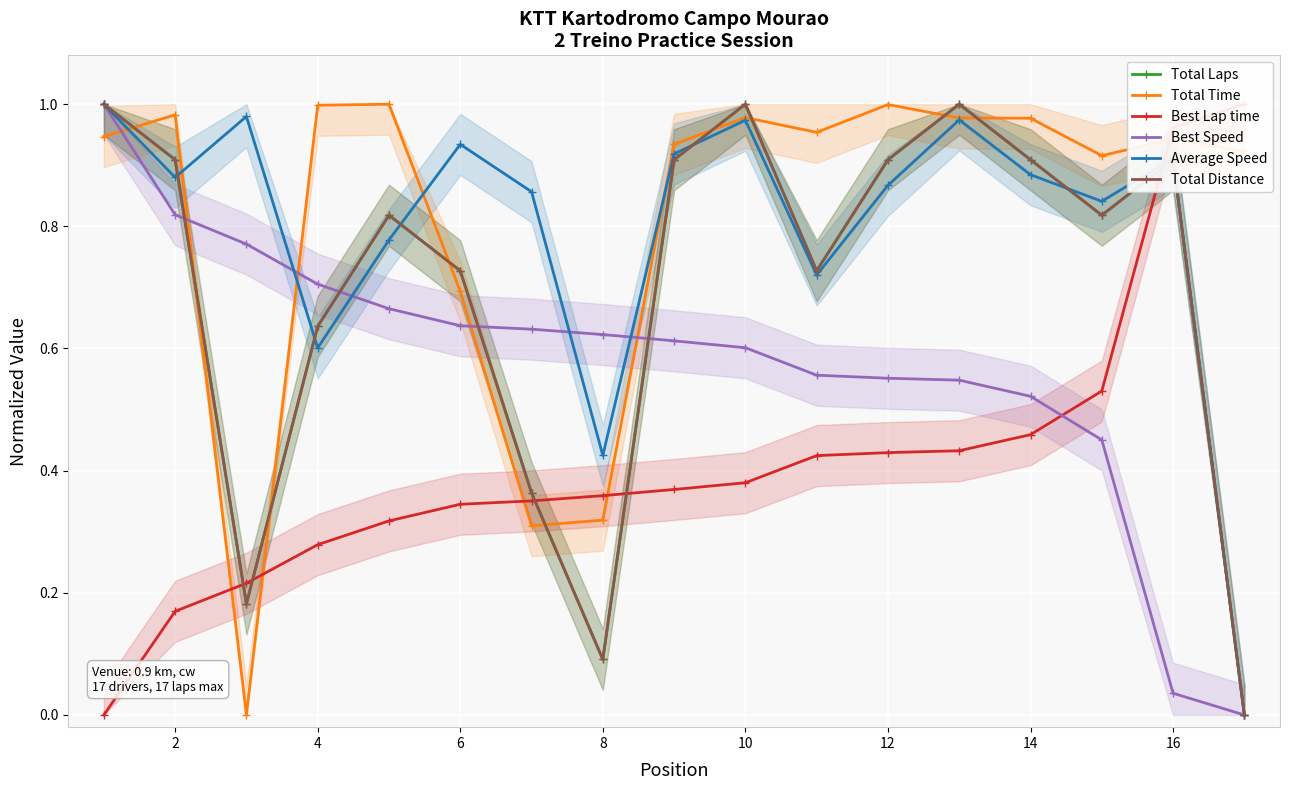

Which series has the largest total across all categories?

Total Time